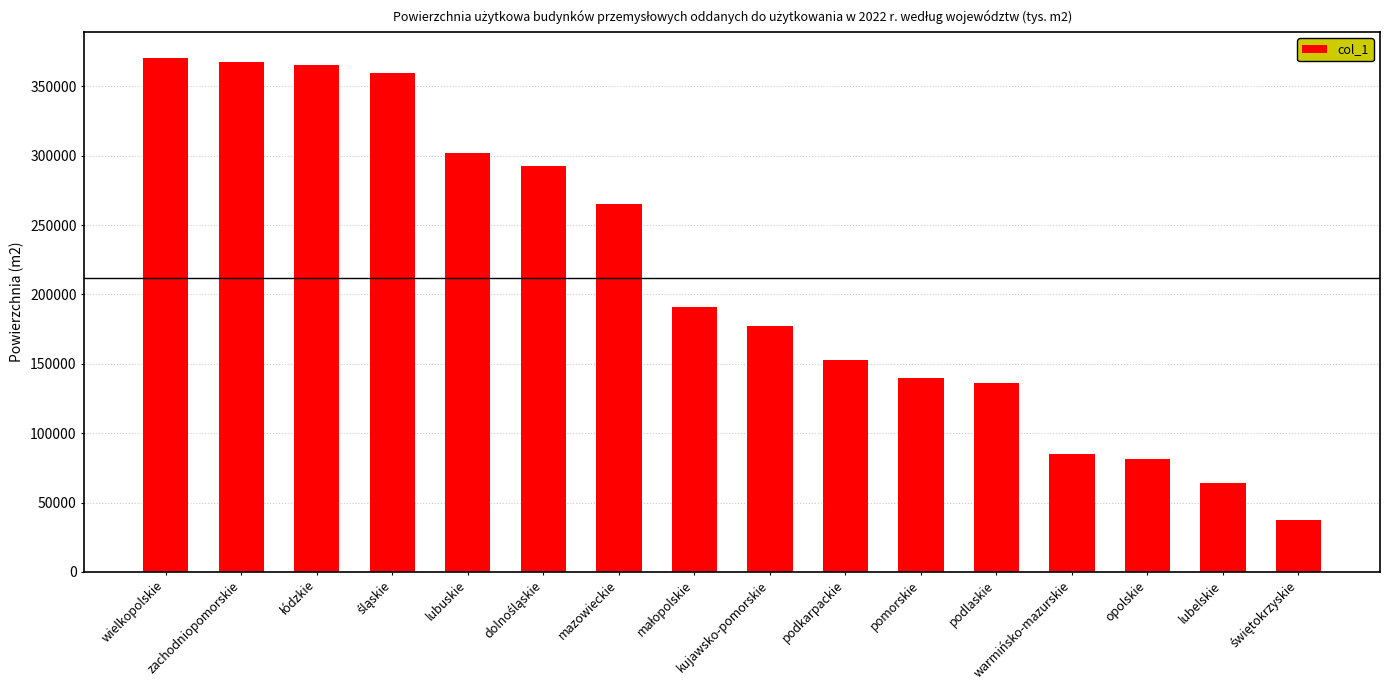

Where does the data first go above 191032?

wielkopolskie